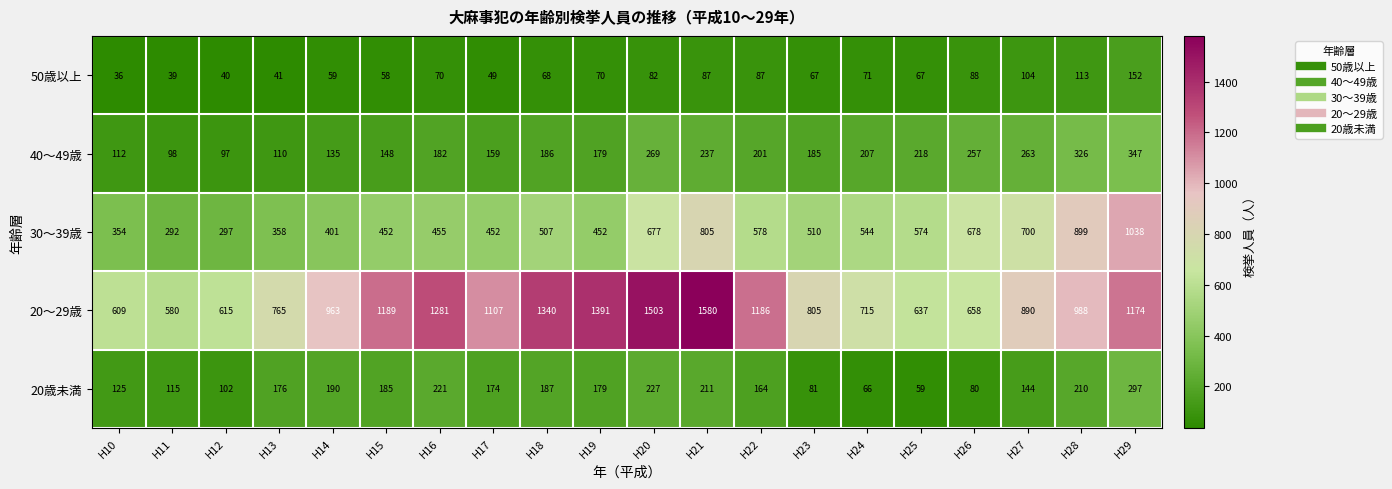

Between H20 and H27, which series saw the biggest shift?

20～29歳